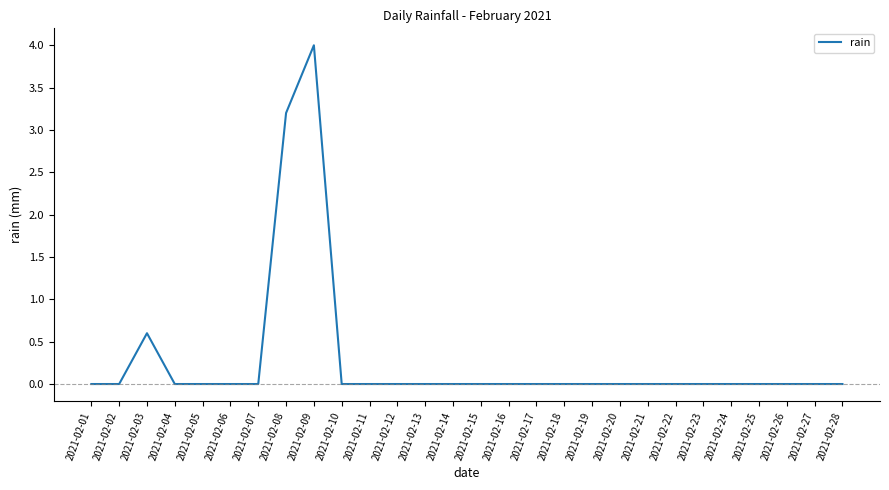

Does the chart display data point markers on the line(s)?

No